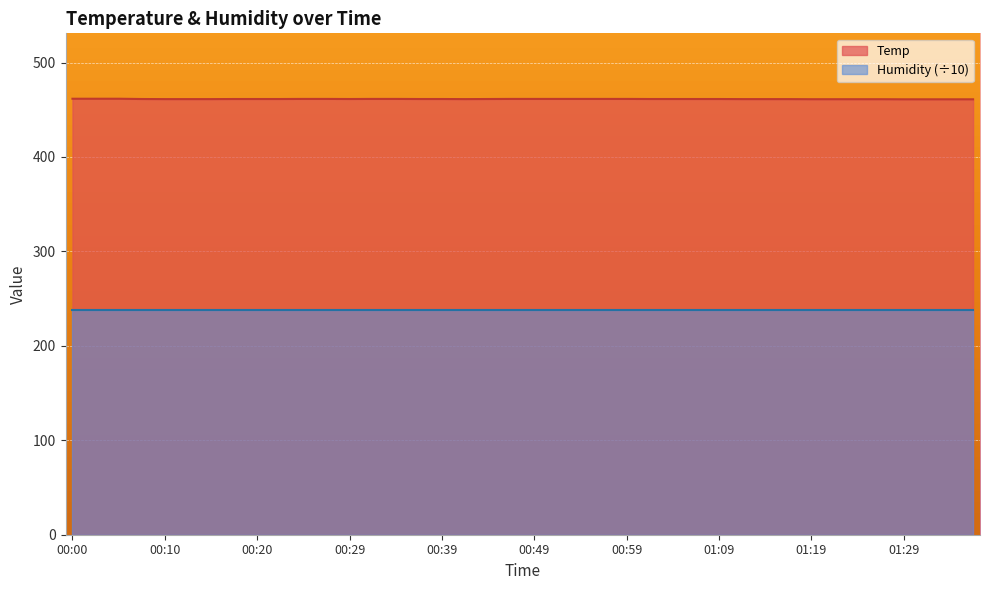

What is the label of the 15th point from the right?

01:02